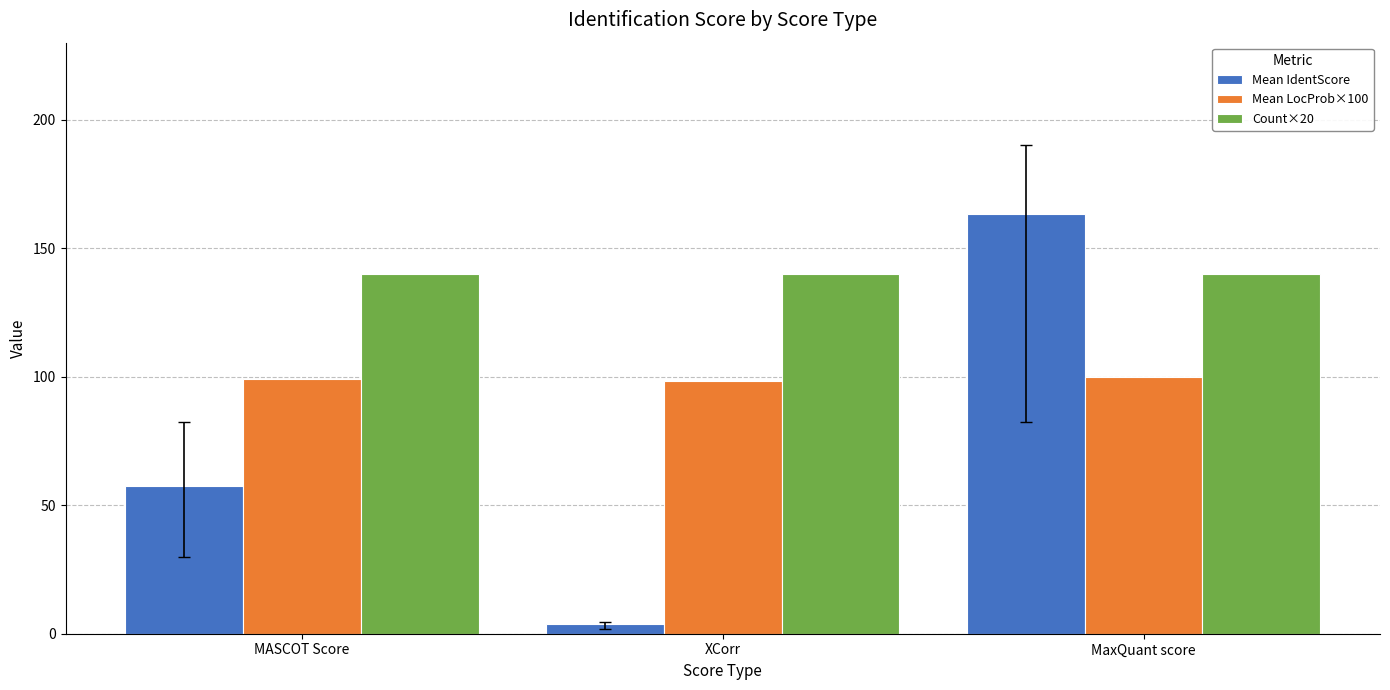

What is the label of the 2nd bar from the right?

XCorr